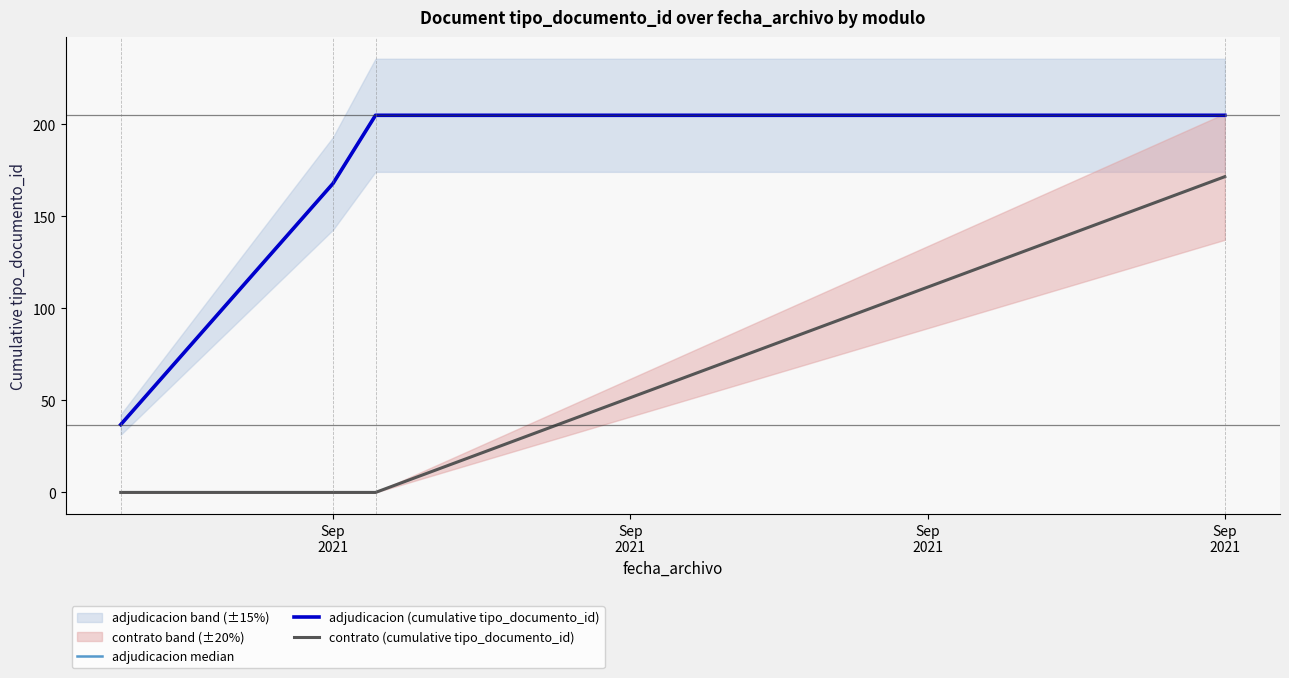

The contrato (cumulative tipo_documento_id) series shows -99.9 at Sep
2021. True or false?

False